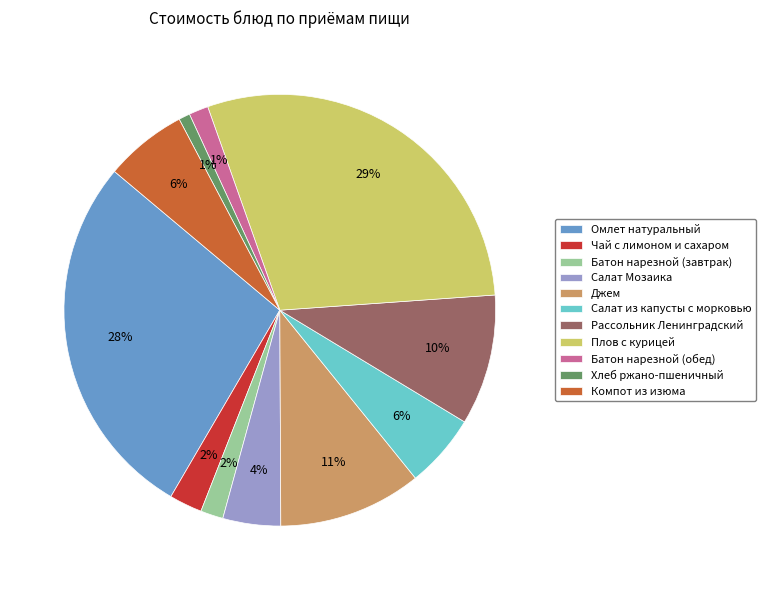

Combined, do Компот из изюма and Плов с курицей account for over 50%?

No